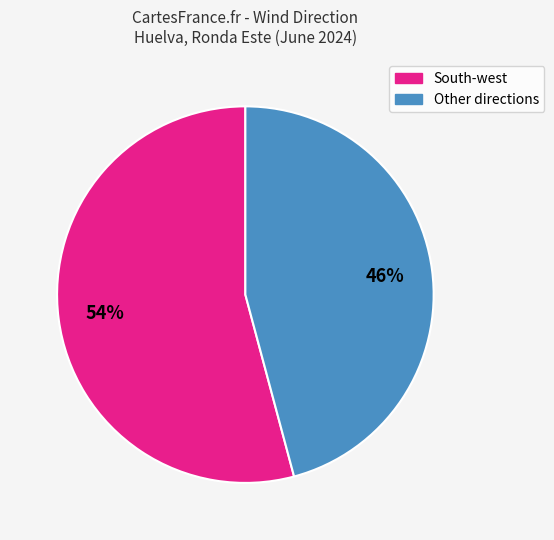

Is there a majority slice in this chart?

Yes